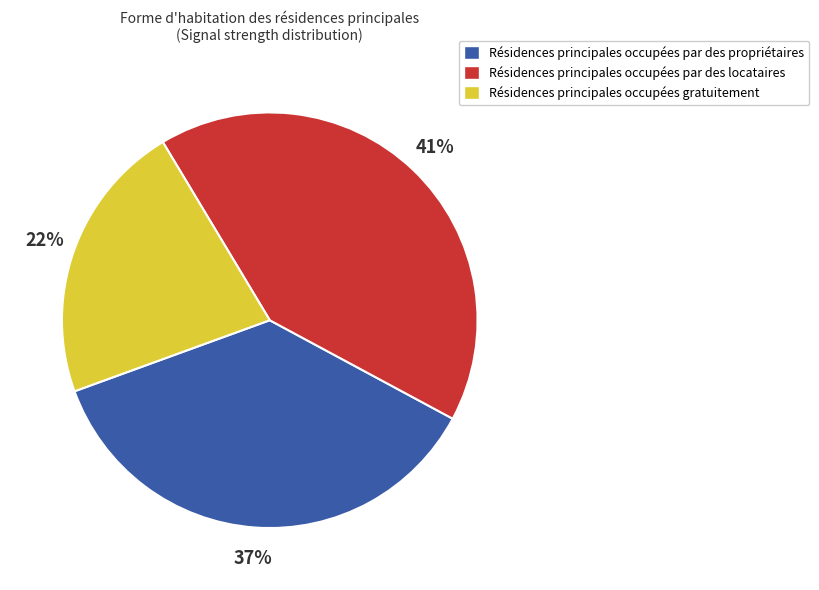

Is there a majority slice in this chart?

No